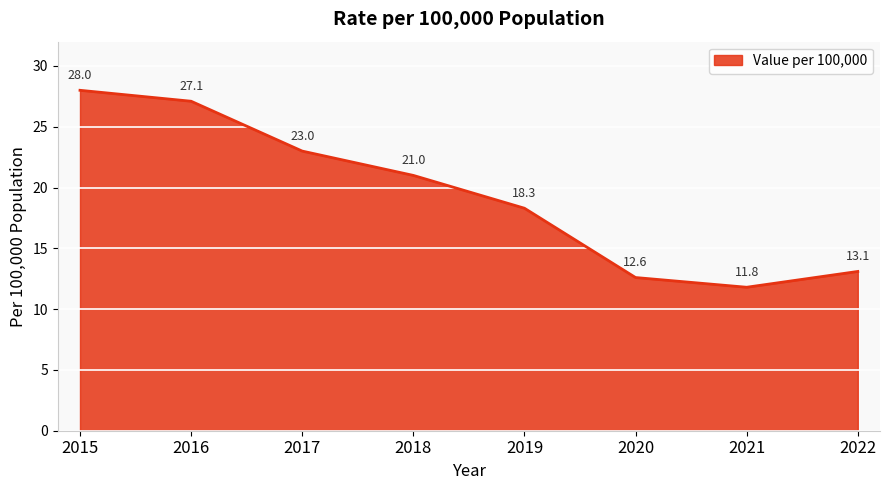

Count the number of data series in this chart.

1